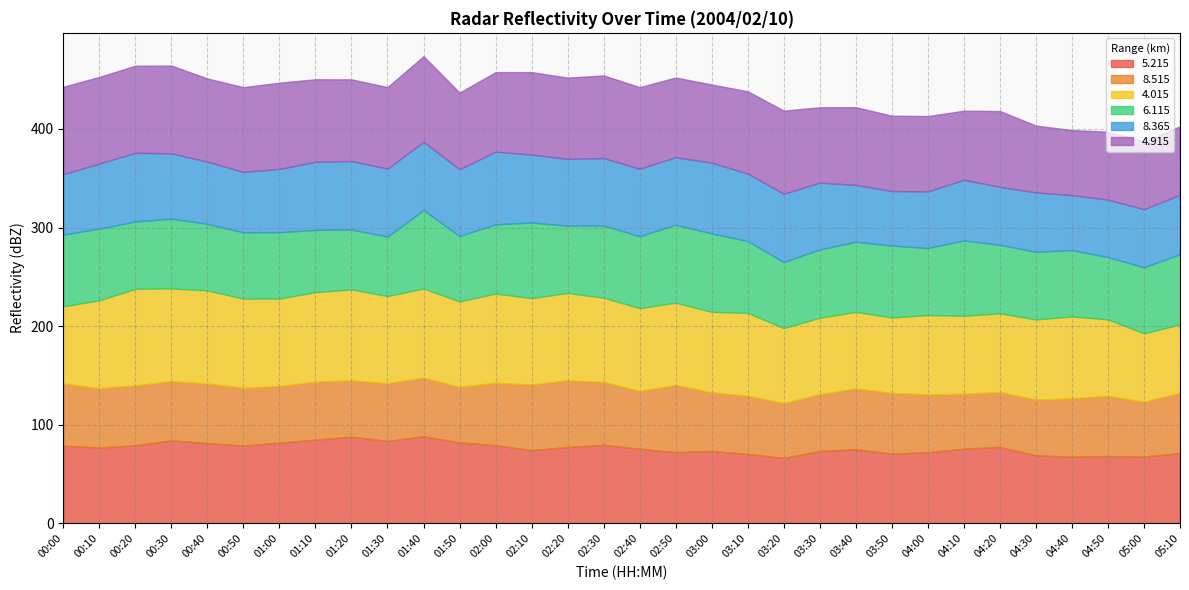

What is the highest value of the 5.215 series?

88.3